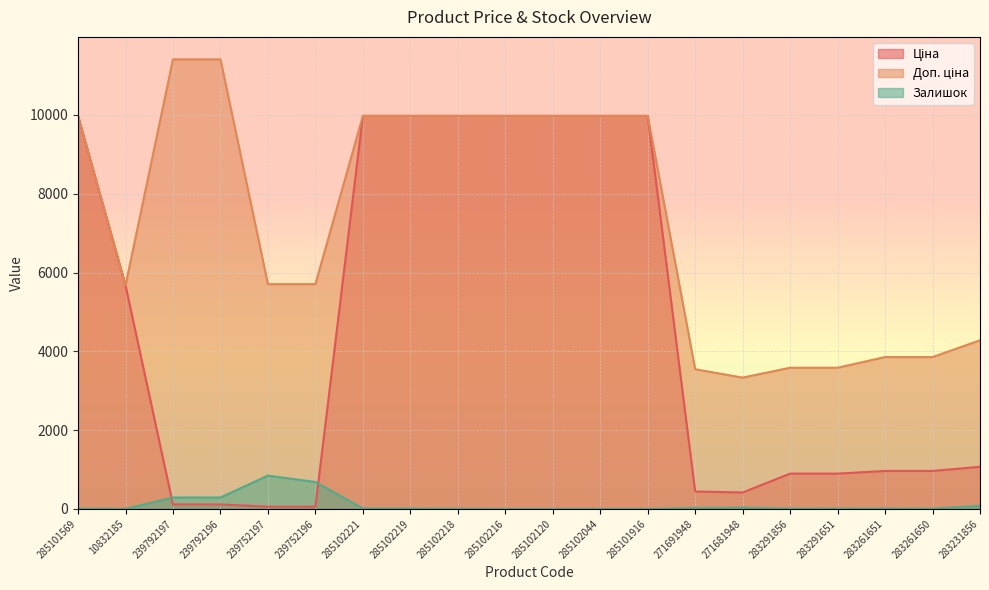

What are all the series names shown in the legend?

Ціна, Доп. ціна, Залишок